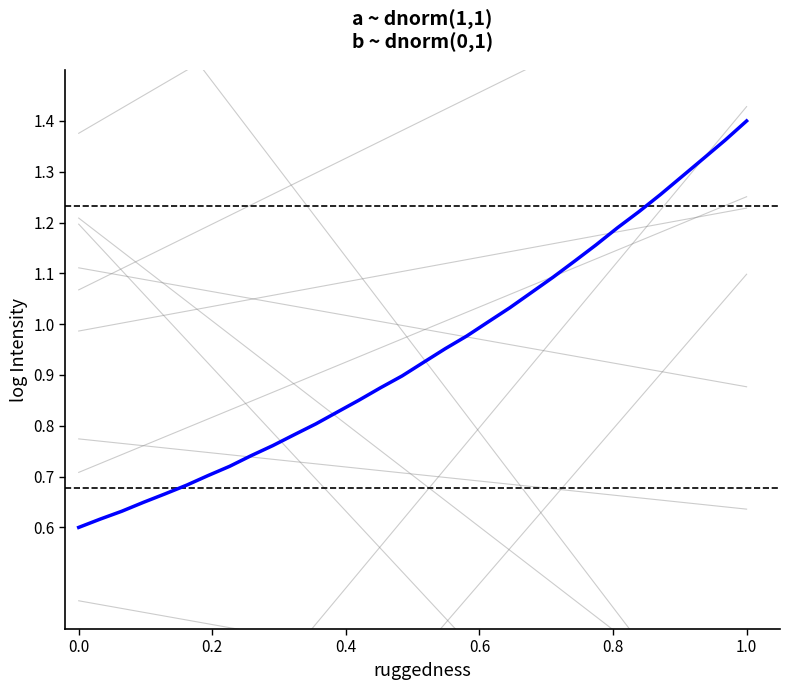

What is the smallest value displayed?

0.6